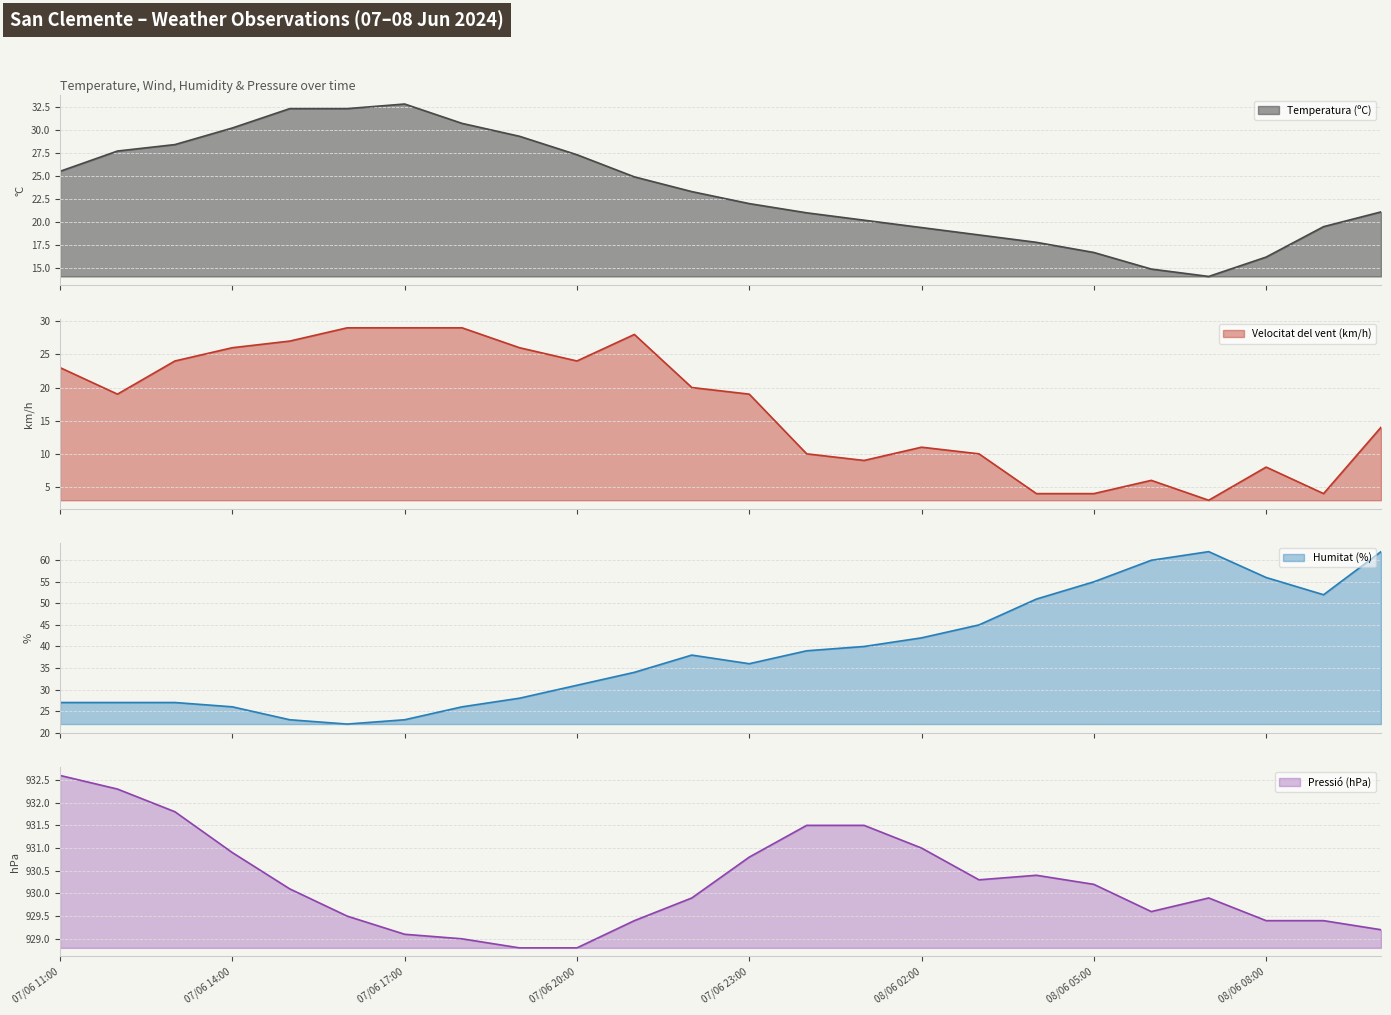

What is the lowest value of the Temperatura (ºC) series?

14.1